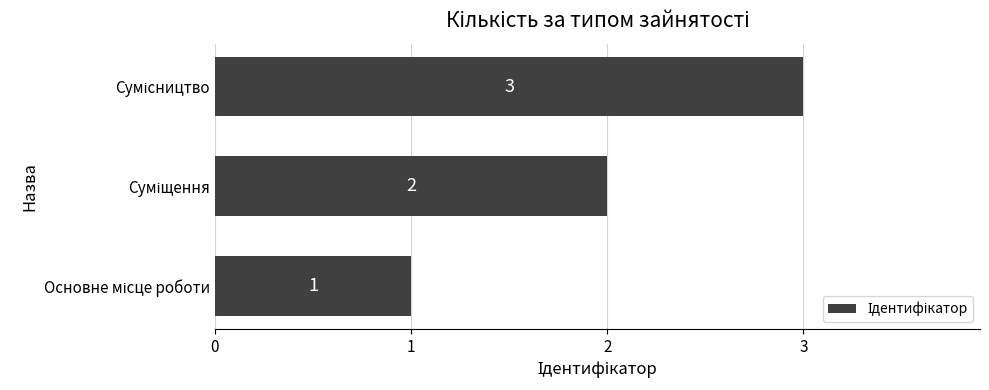

What is the greatest value displayed?

3